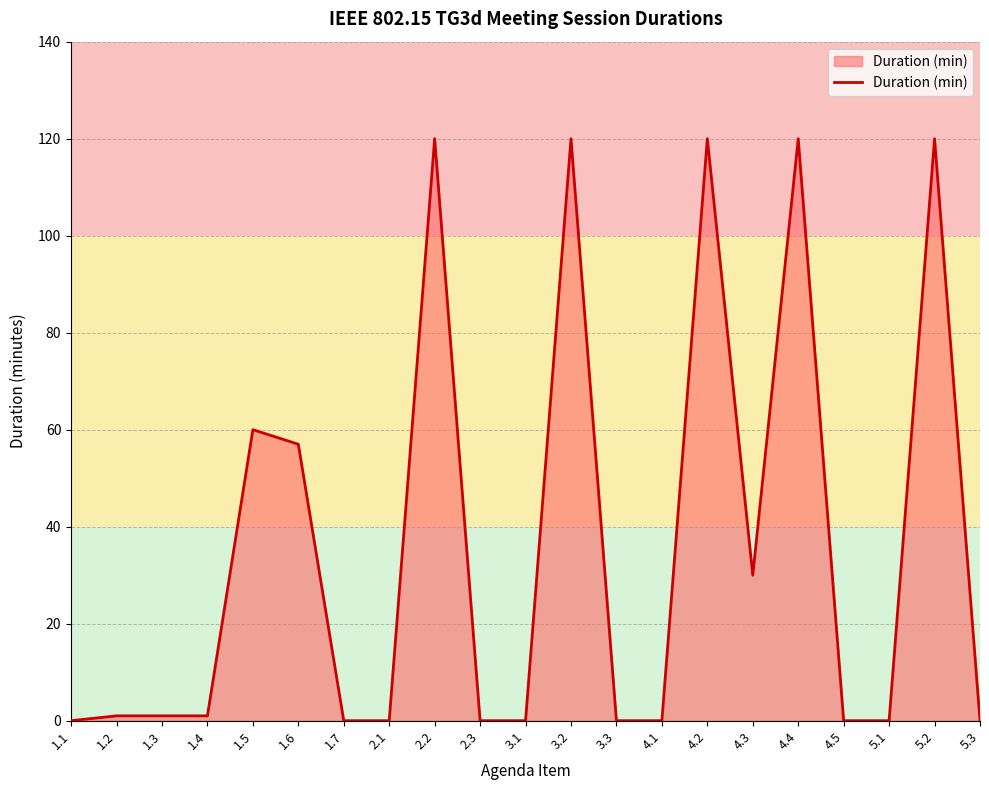

The chart shows a value of 45 at 5.2. True or false?

False